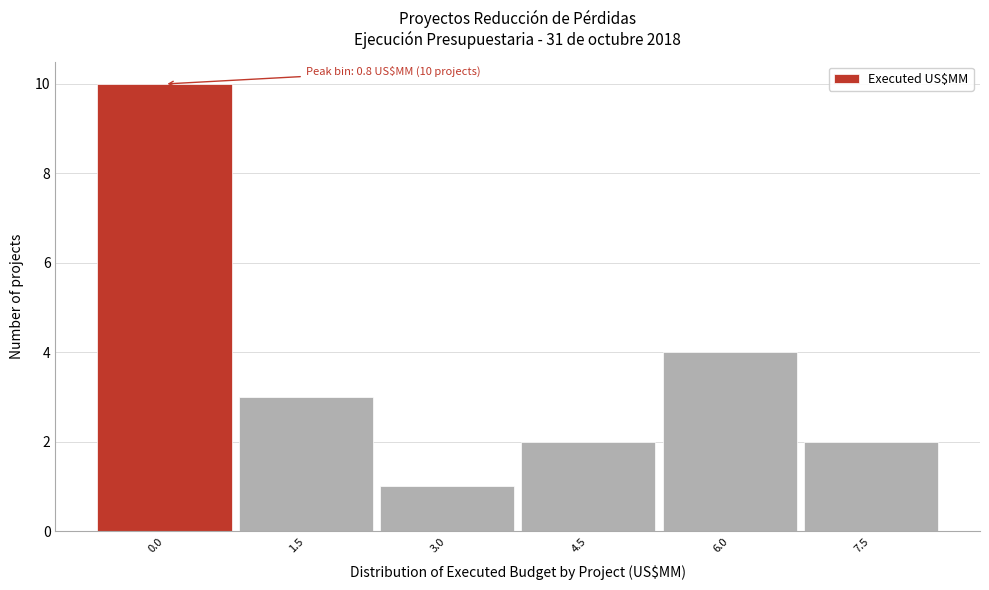

Reading left to right, what are all the values shown in this chart?

0.0=10	1.5=3	3.0=1	4.5=2	6.0=4	7.5=2